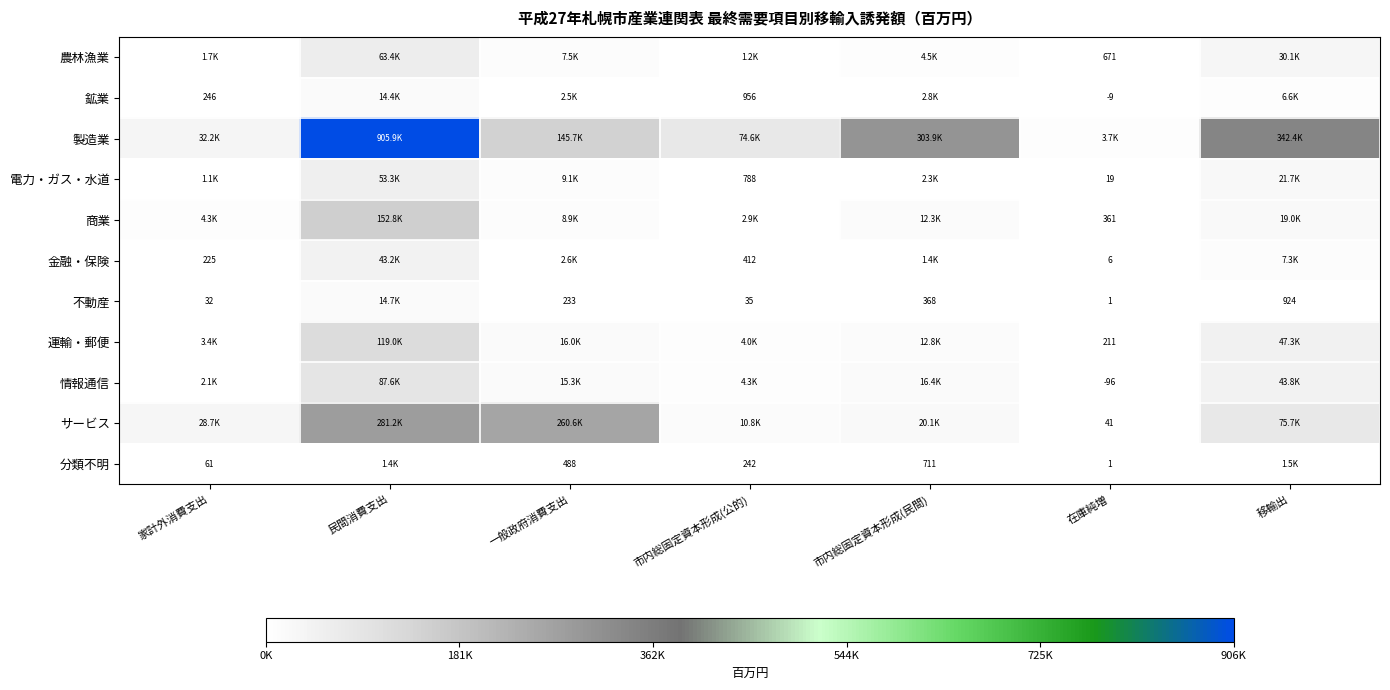

What is the average value of the 電力・ガス・水道 series?

12621.0